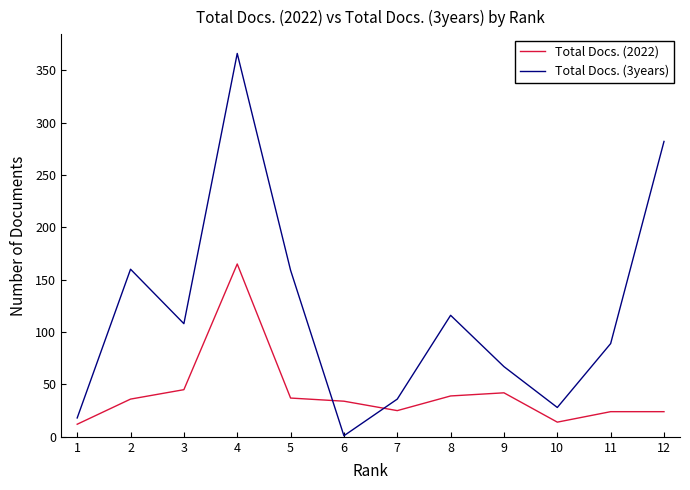

At which category is the sum across all series the highest?

4